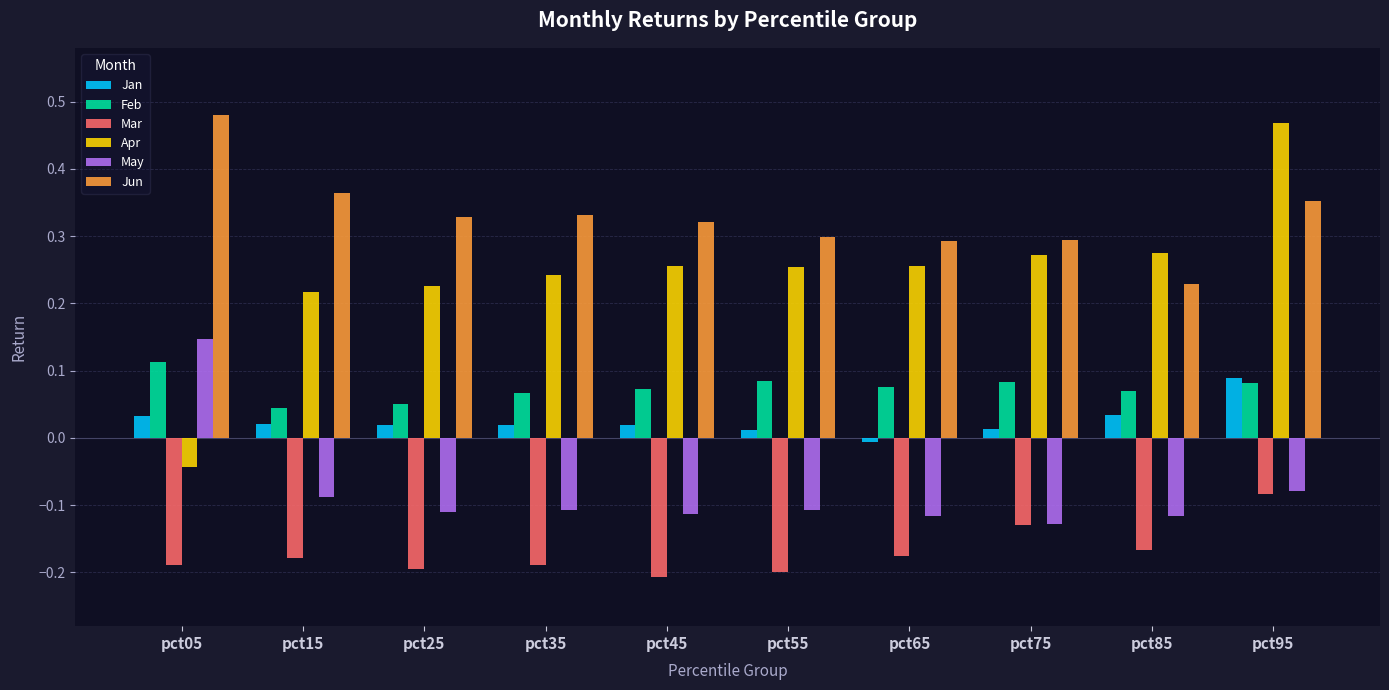

Which series has the widest spread of values?

Apr